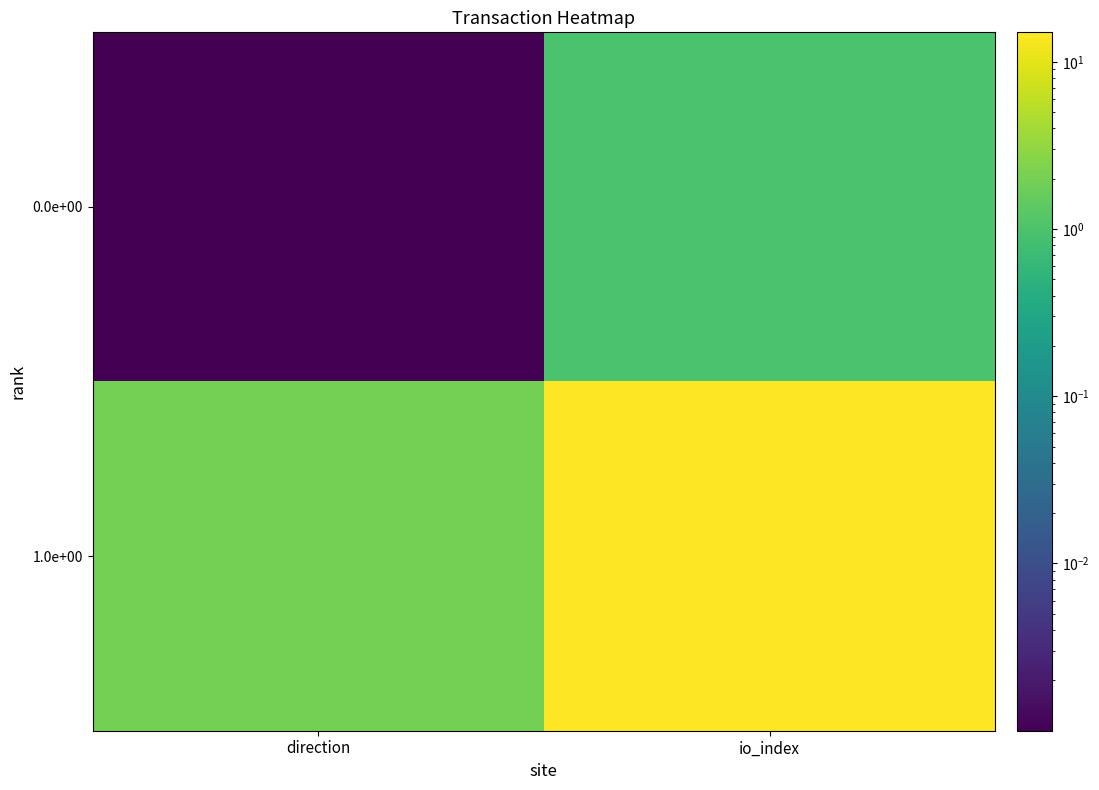

Which series has the largest total across all categories?

1.0e+00